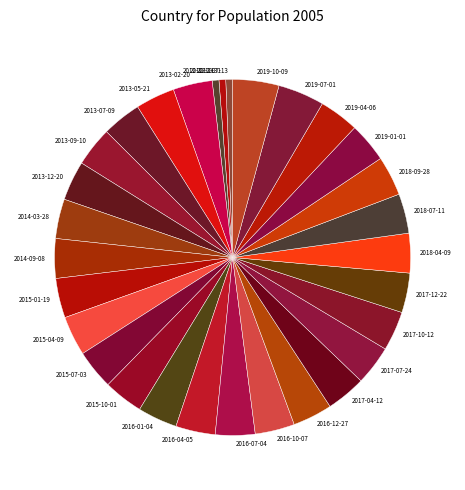

True or false: 2015-04-09 accounts for 12% of the total.

False